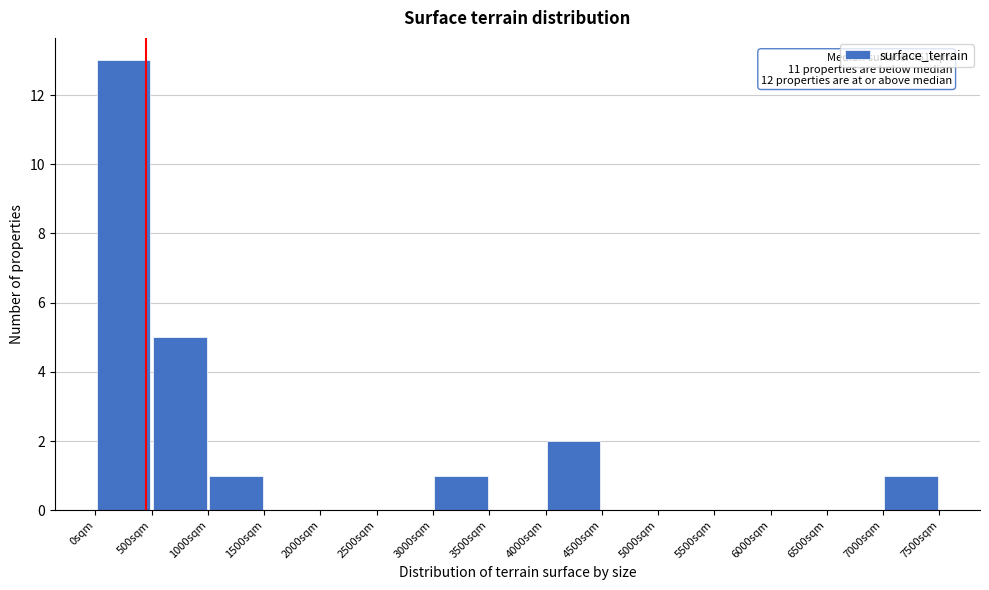

Over which range of the x-axis is the bar tallest?

0 to 500